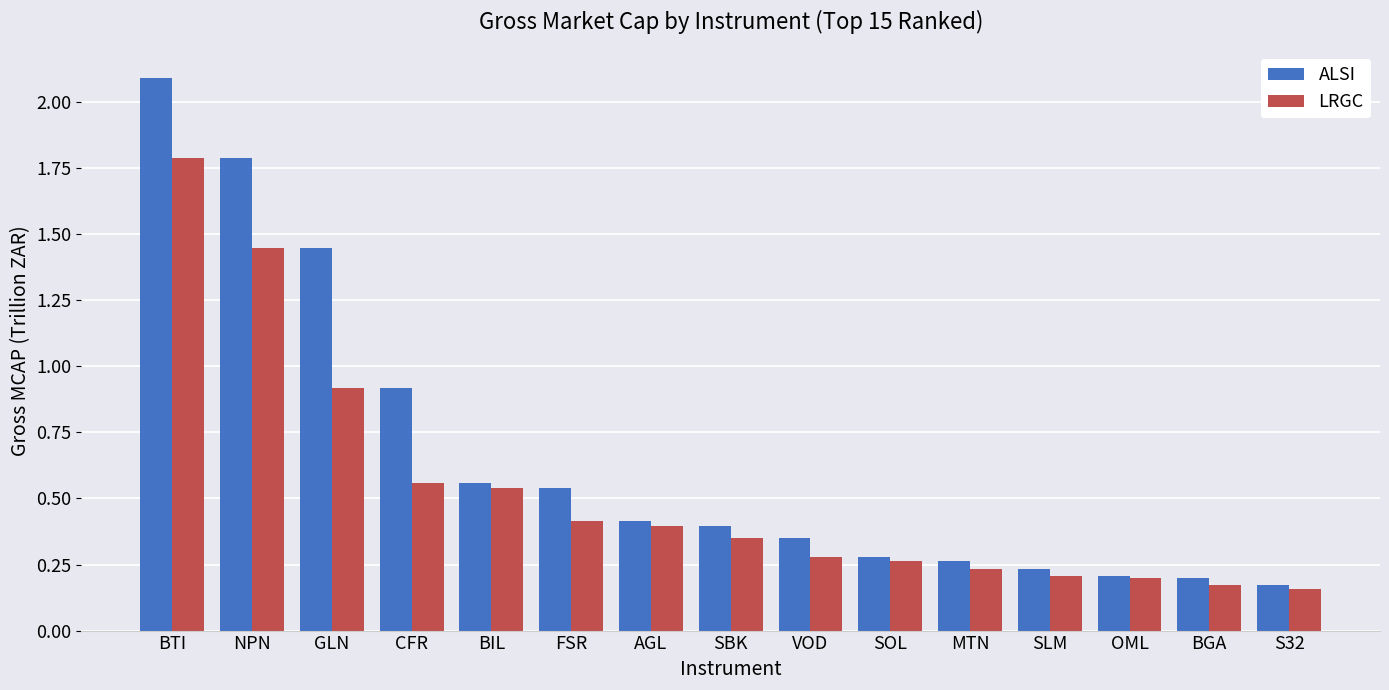

True or false: ALSI has a value of 0.6 at SBK.

False